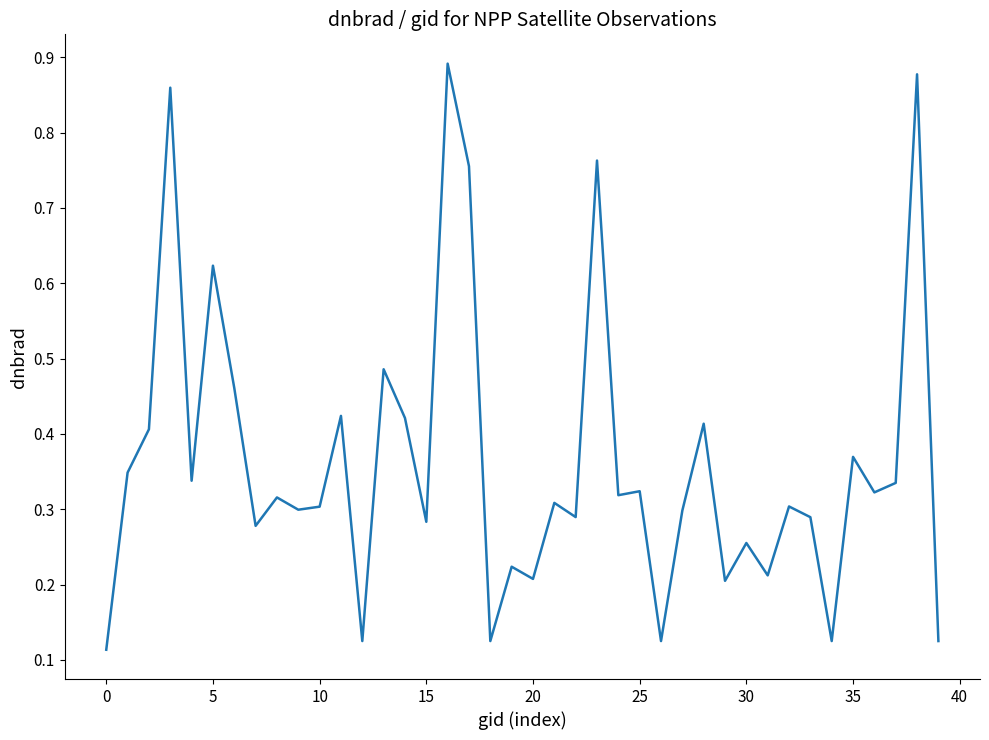

True or false: the data has more than 0 interior local peaks.

True